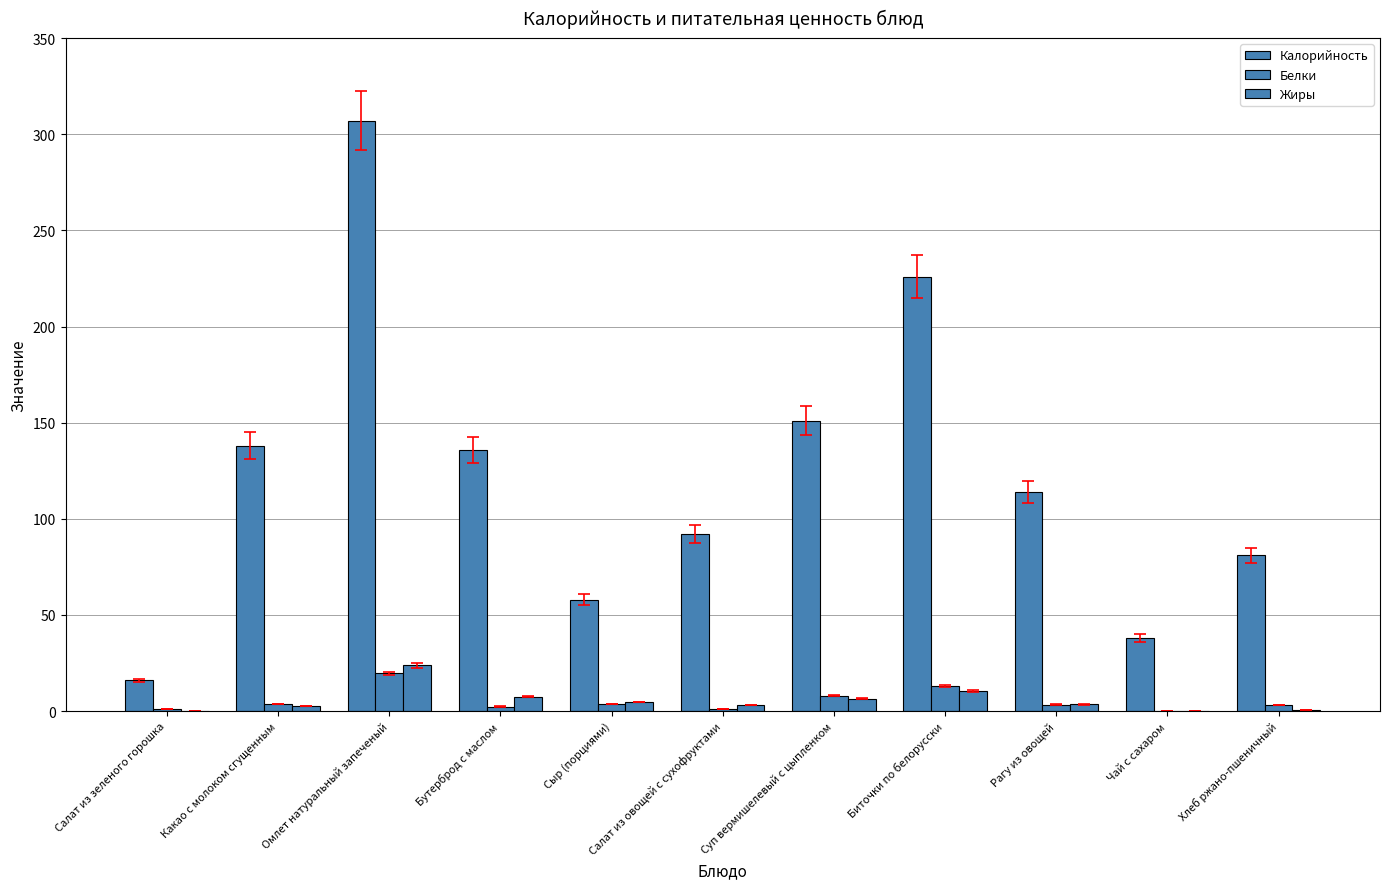

Which series has the widest spread of values?

Калорийность